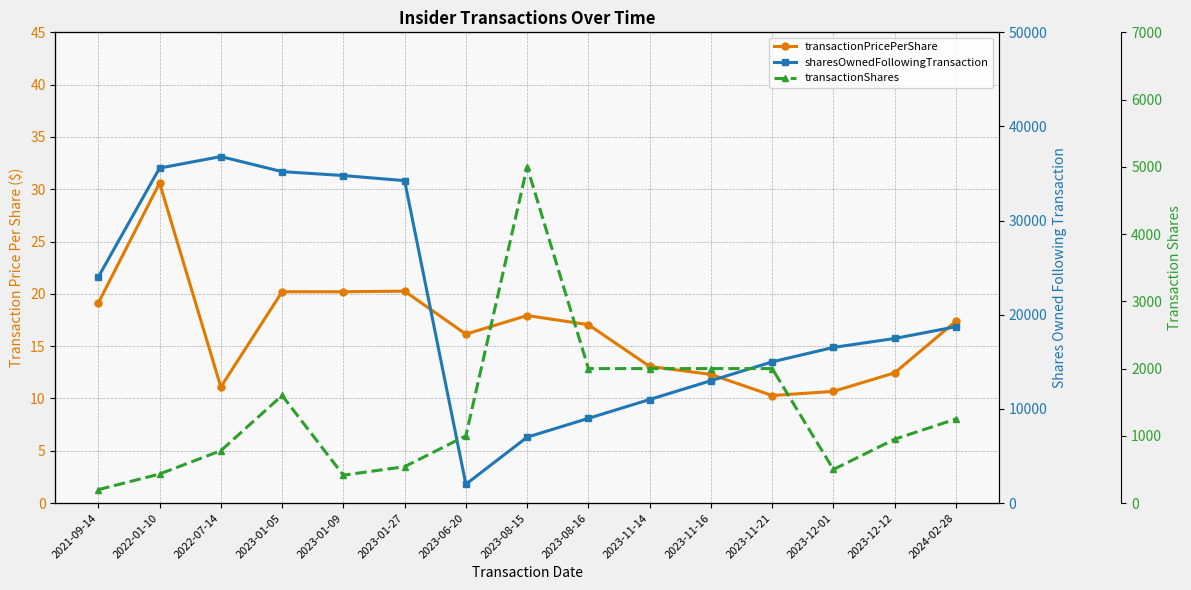

What is the difference between the highest and lowest values at 2023-08-15?

6982.1